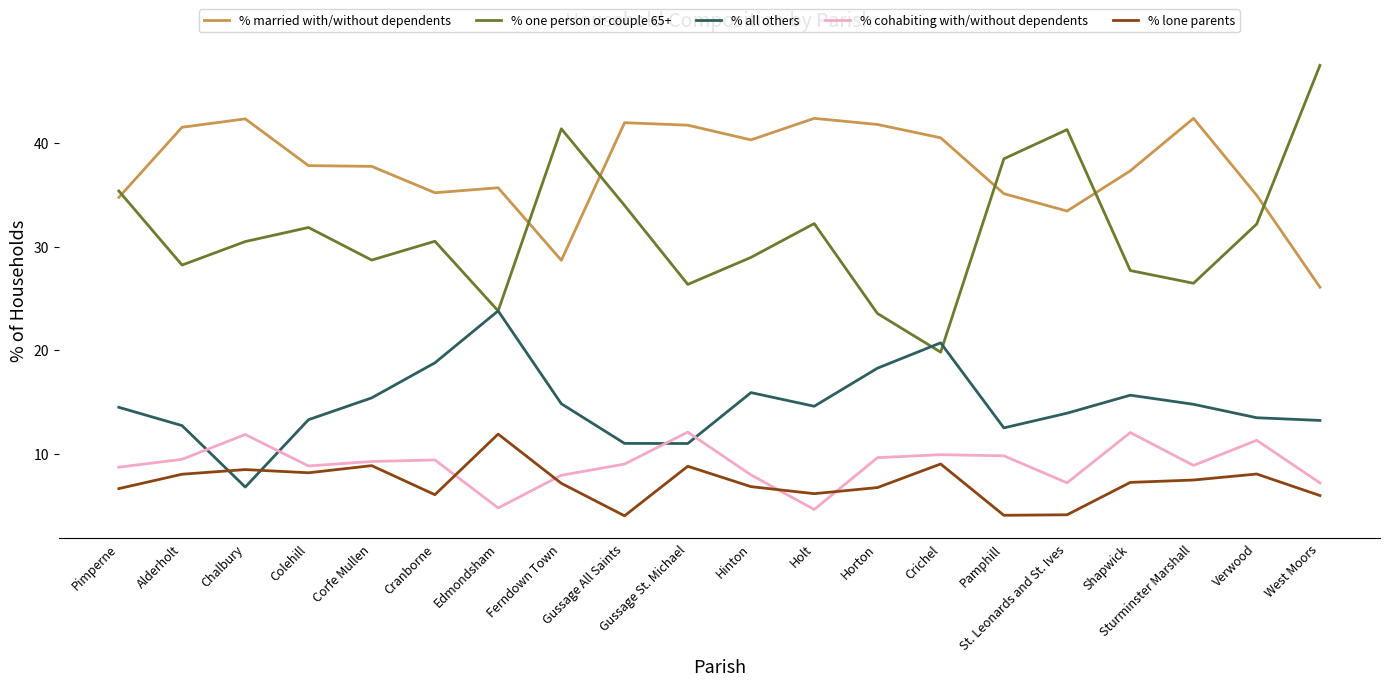

What is the difference between the maximum and minimum values in the % all others series?

17.0